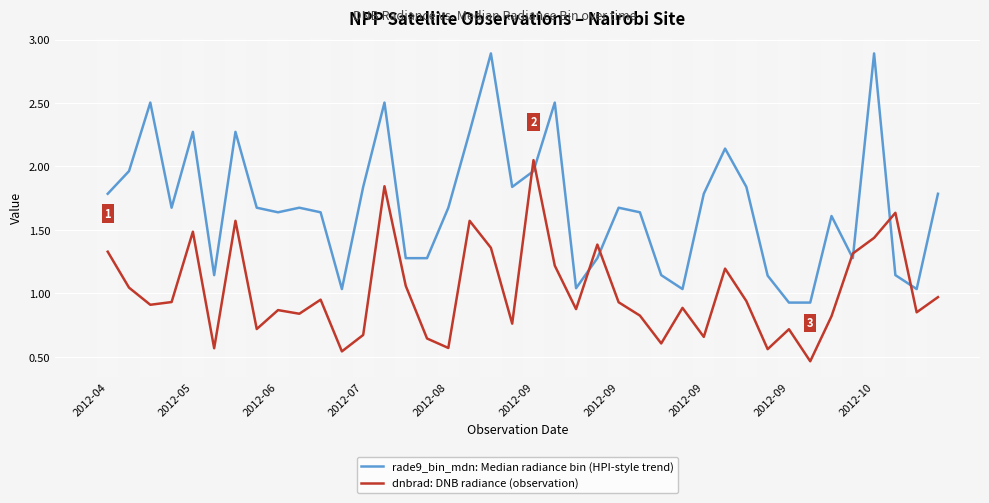

Which series has the widest spread of values?

rade9_bin_mdn: Median radiance bin (HPI-style trend)